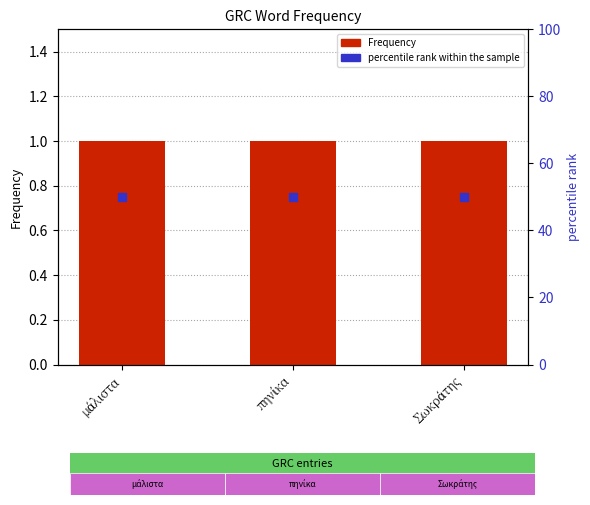

Is the value of percentile rank within the sample at μάλιστα greater than the value of Frequency at Σωκράτης?

Yes